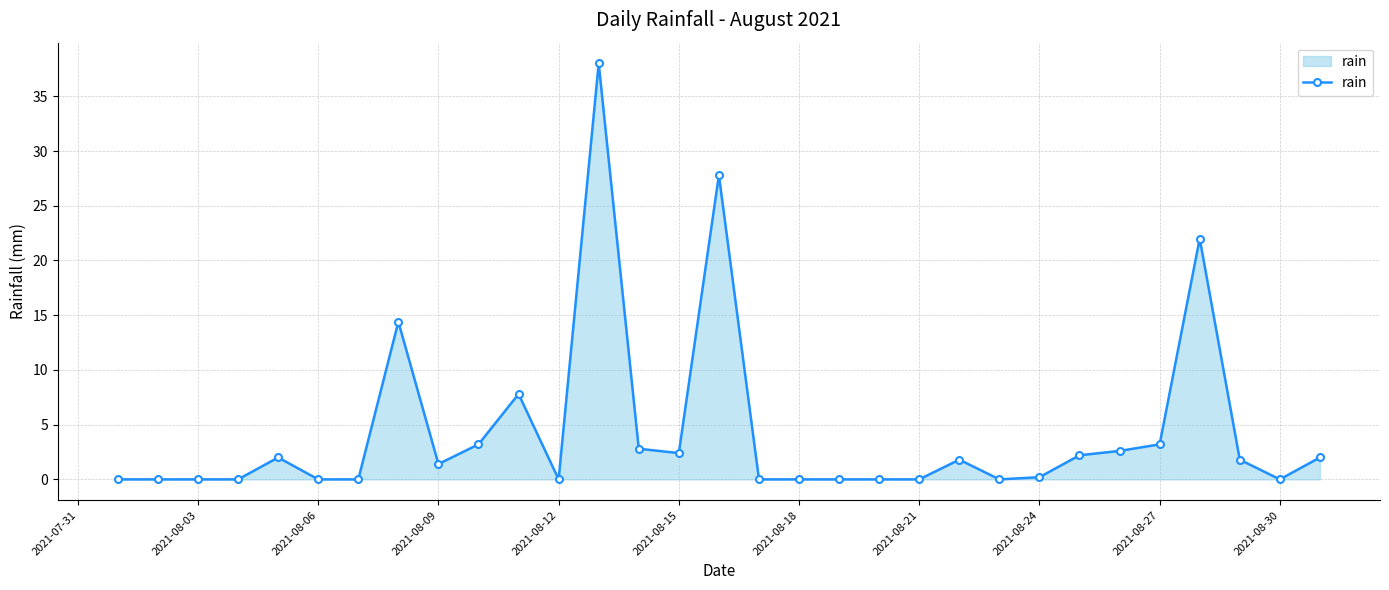

What is the average value?

4.4